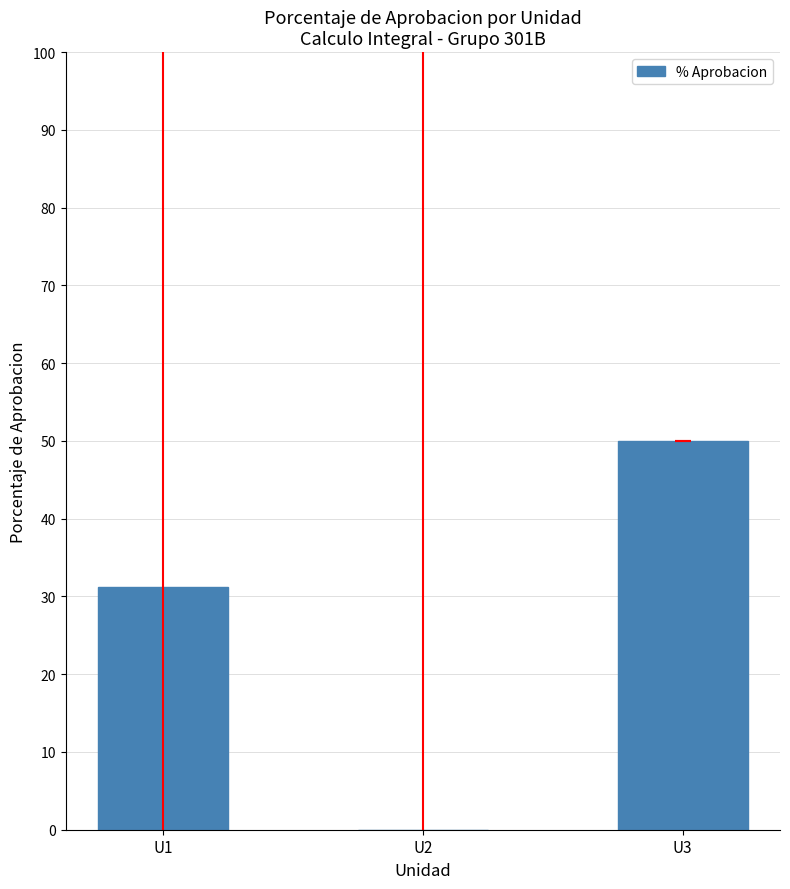

Which category has the highest value across all series?

U3